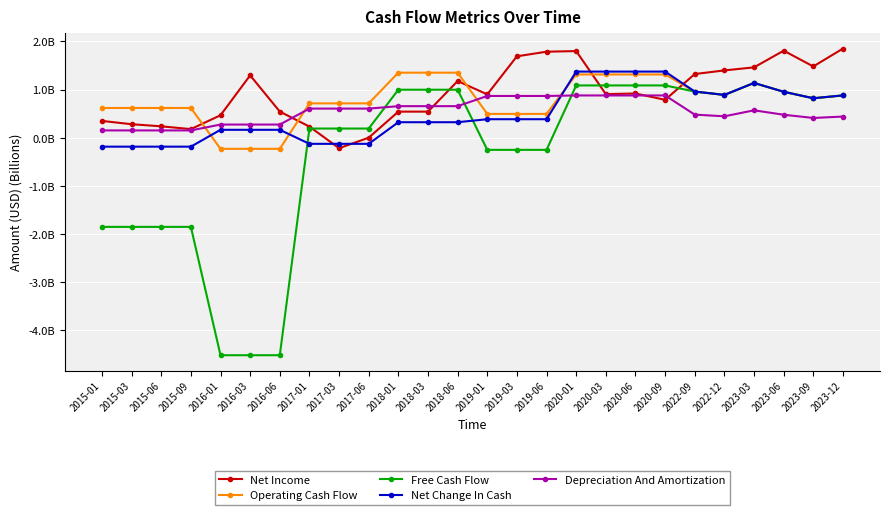

What are all the series names shown in the legend?

Net Income, Operating Cash Flow, Free Cash Flow, Net Change In Cash, Depreciation And Amortization